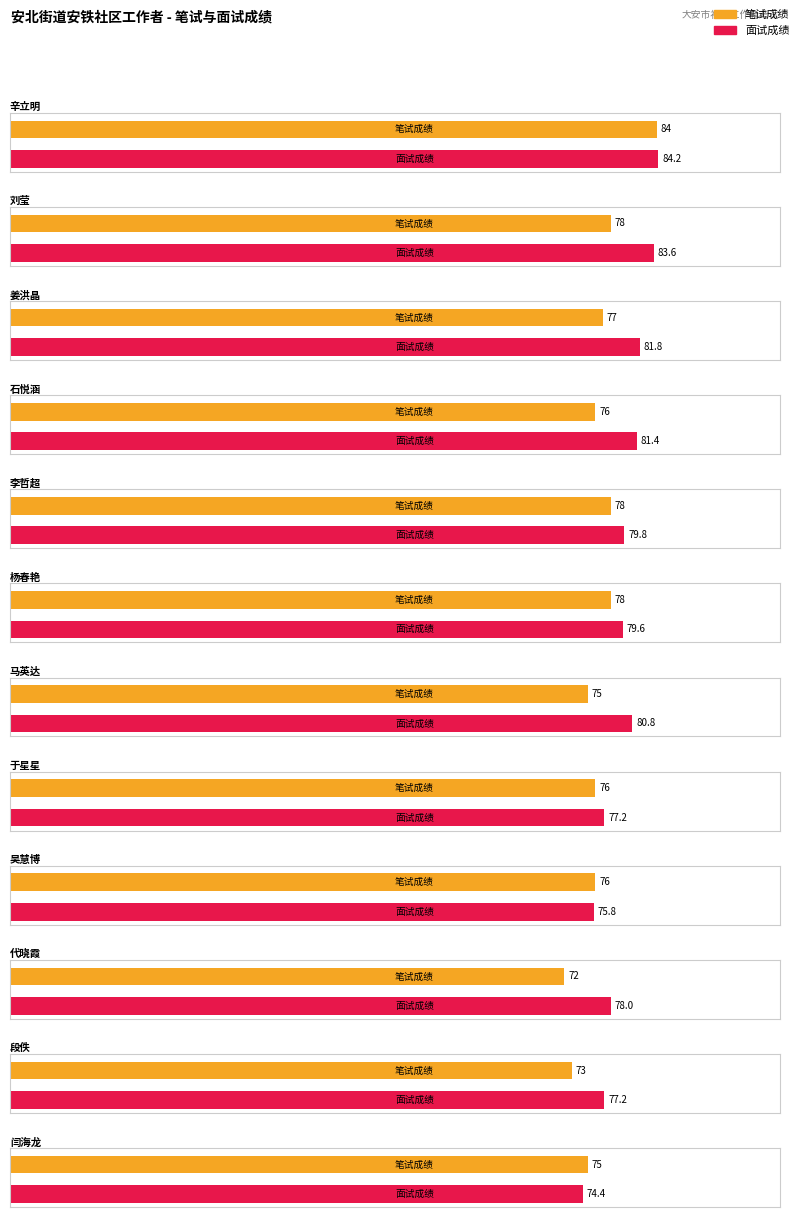

What is the average value of the 面试成绩 series?

79.5